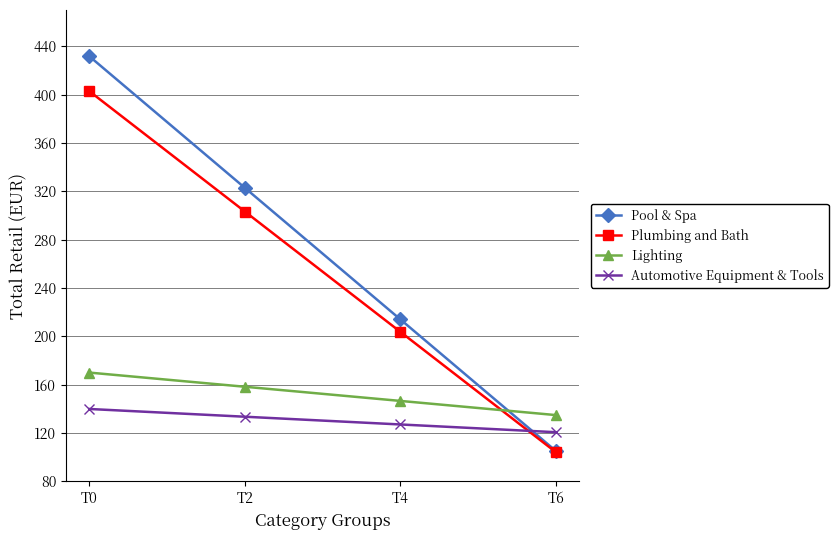

Is this an area chart (filled region under the line)?

No